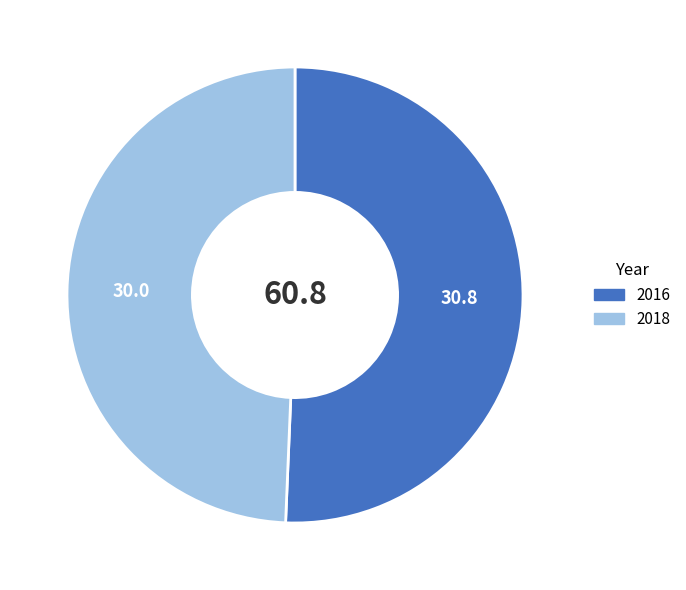

True or false: 2016 accounts for 51% of the total.

True